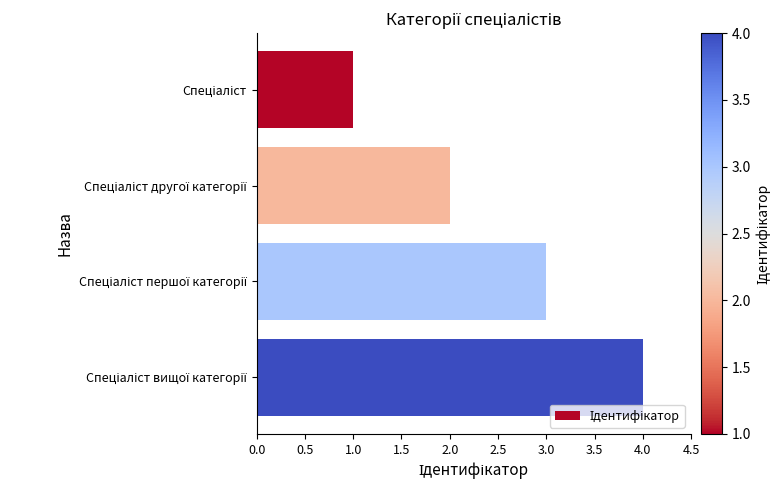

What is the maximum value shown in the chart?

4